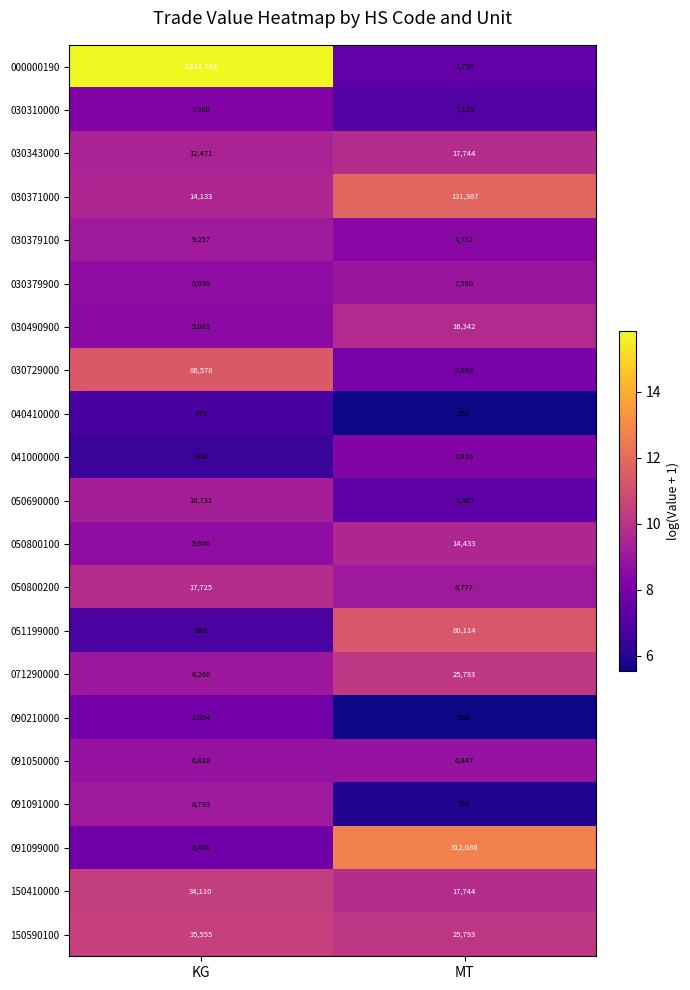

Is it true that 150410000 equals 17744 at MT?

True